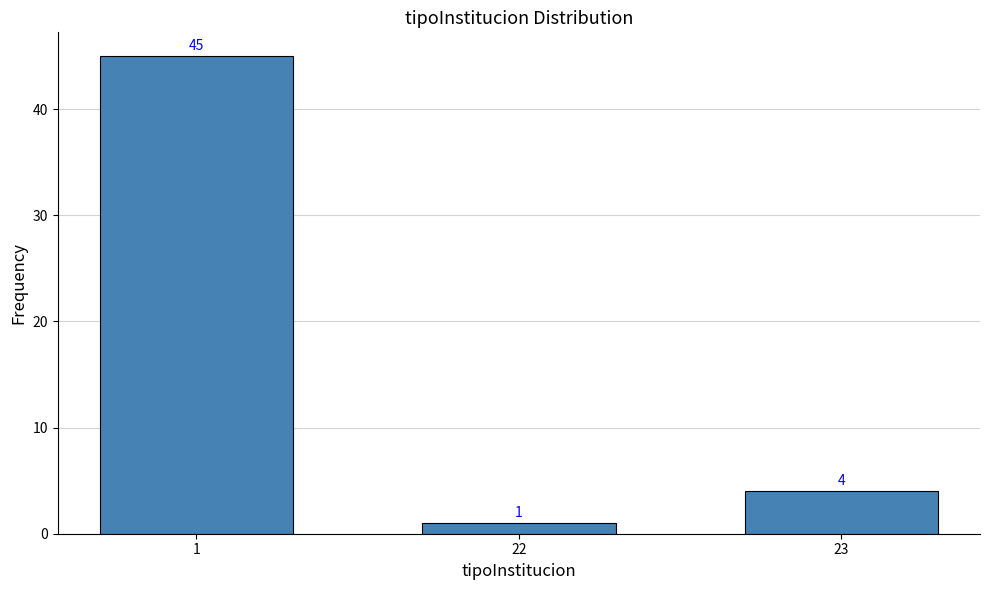

Reading left to right, extract all data points from this chart.

45	1	4